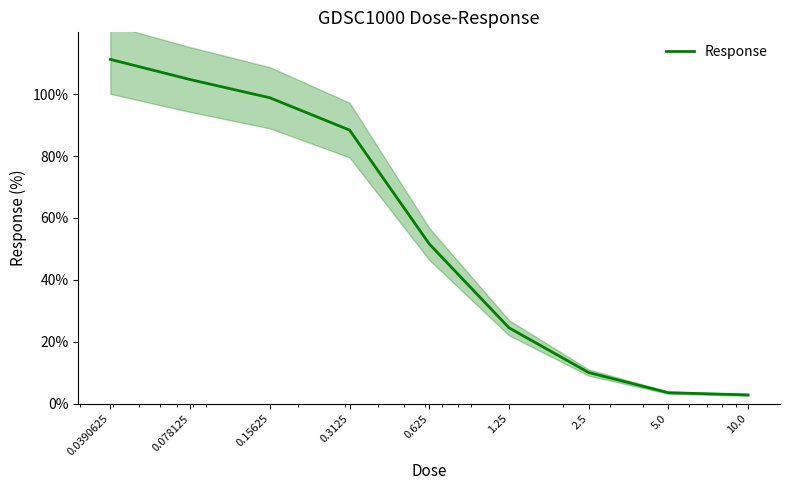

True or false: the data shows 28.1 at 0.625.

False